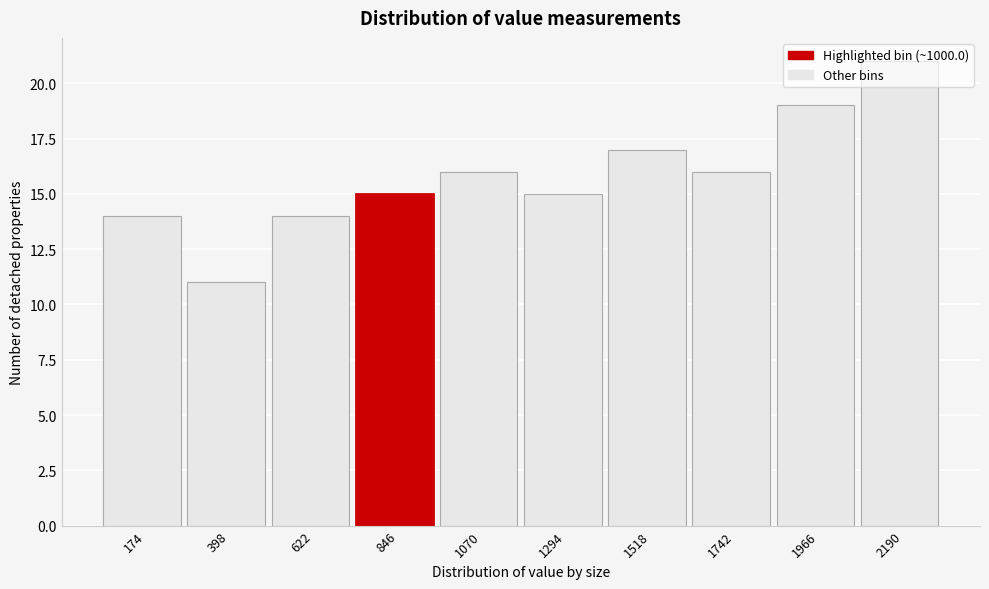

What is the ratio of the value at 622 to the value at 1966?

0.7